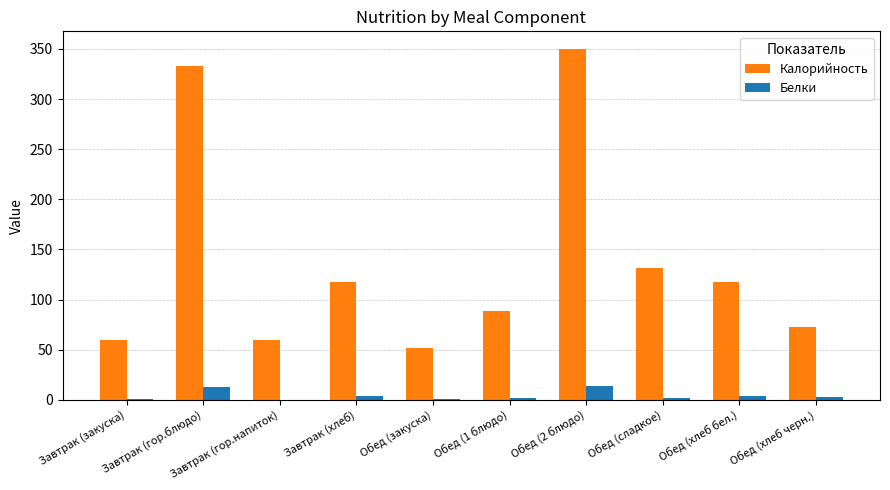

Is it true that Калорийность equals 72.4 at Обед (хлеб черн.)?

True